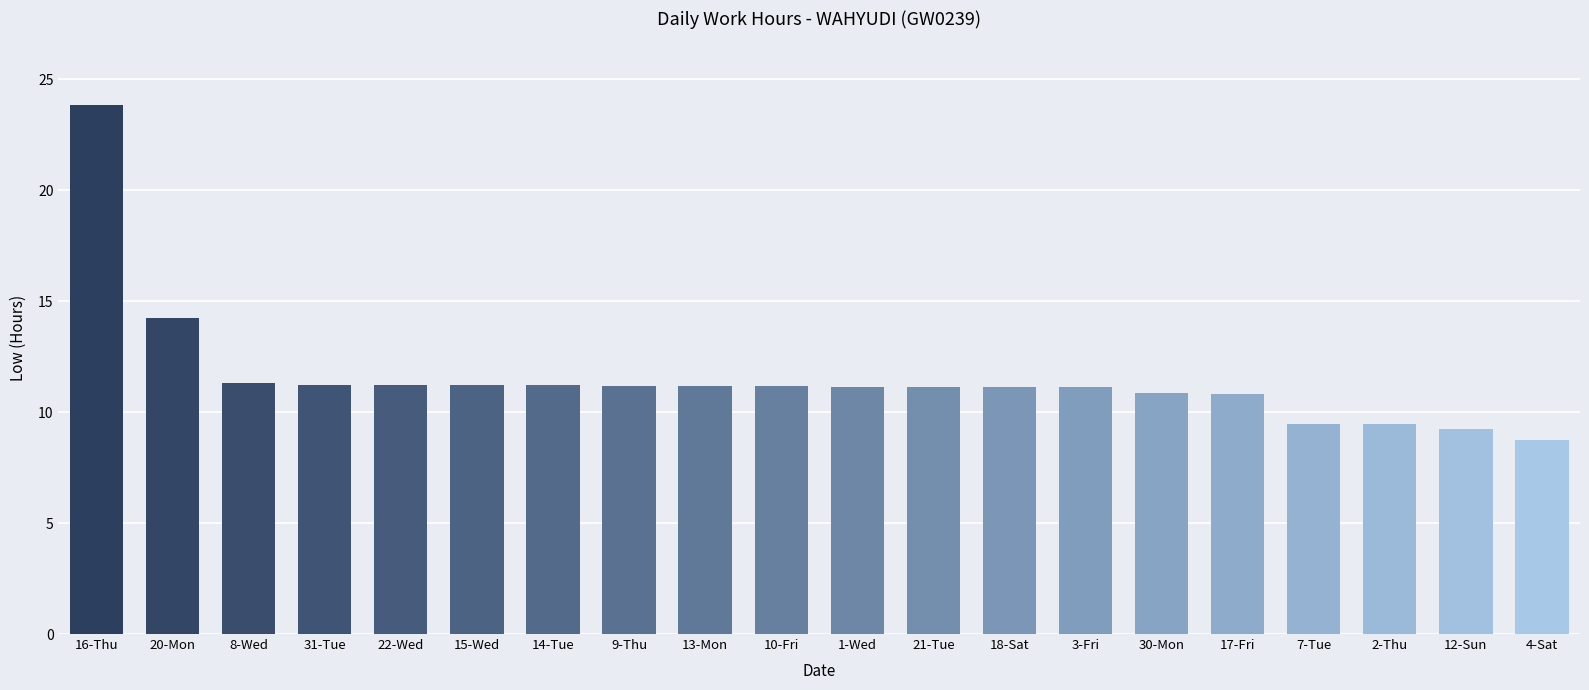

What is the value of the 17th bar from the left?

9.5